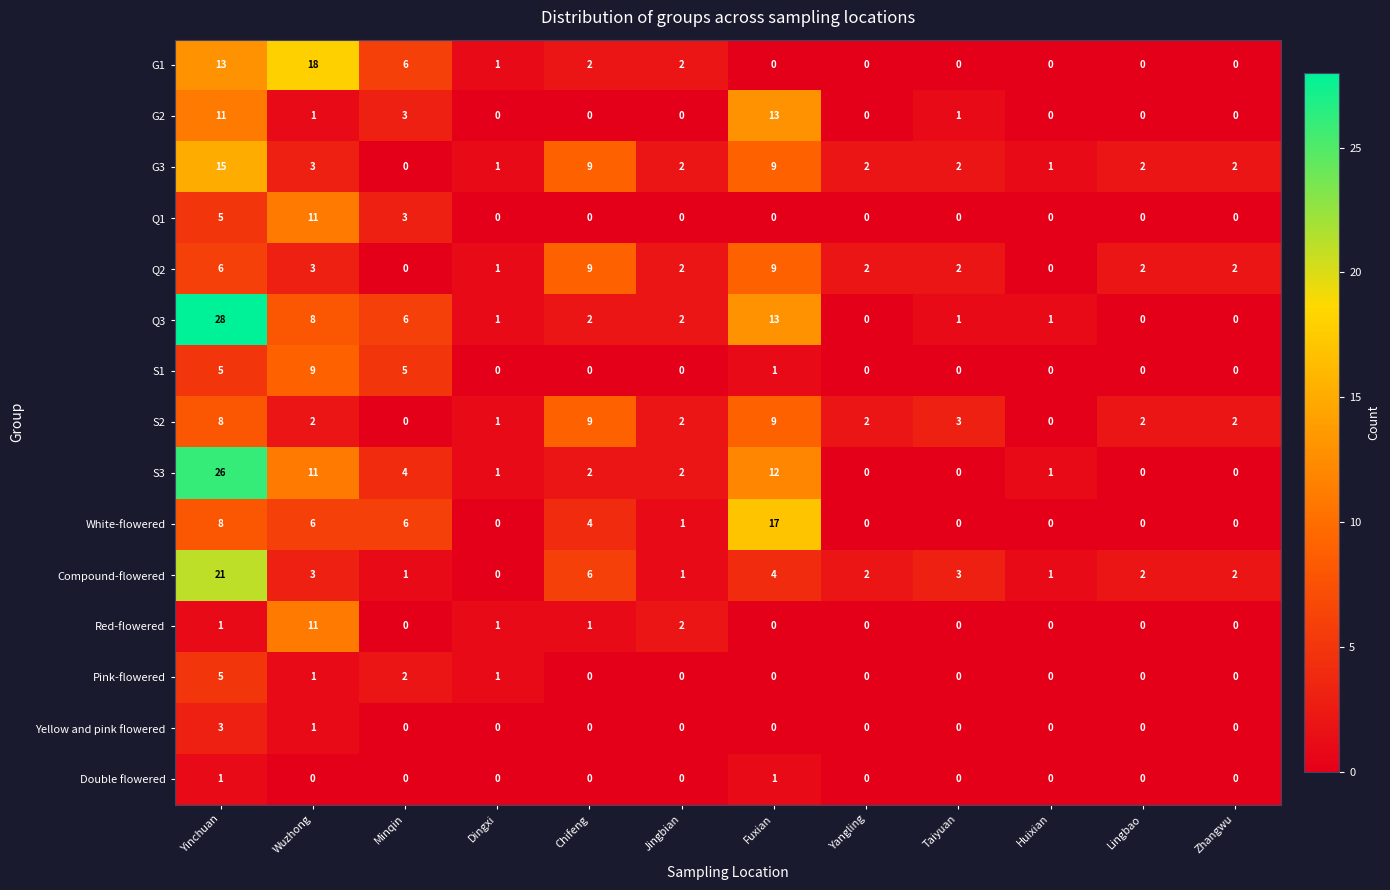

True or false: Pink-flowered has a value of 0 at Zhangwu.

True